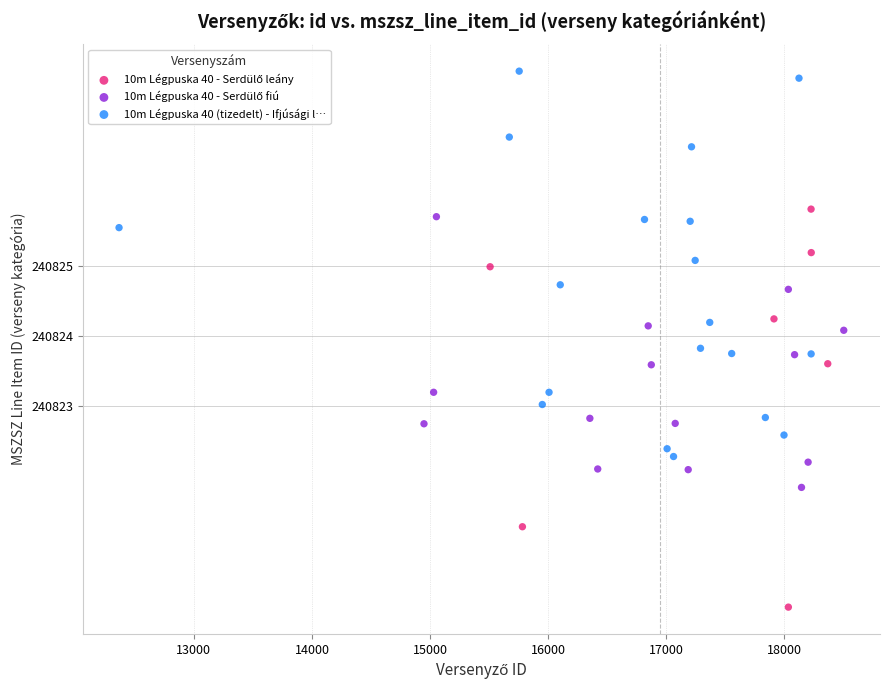

Which series contains the highest Y value?

10m Légpuska 40 (tizedelt) - Ifjúsági l…